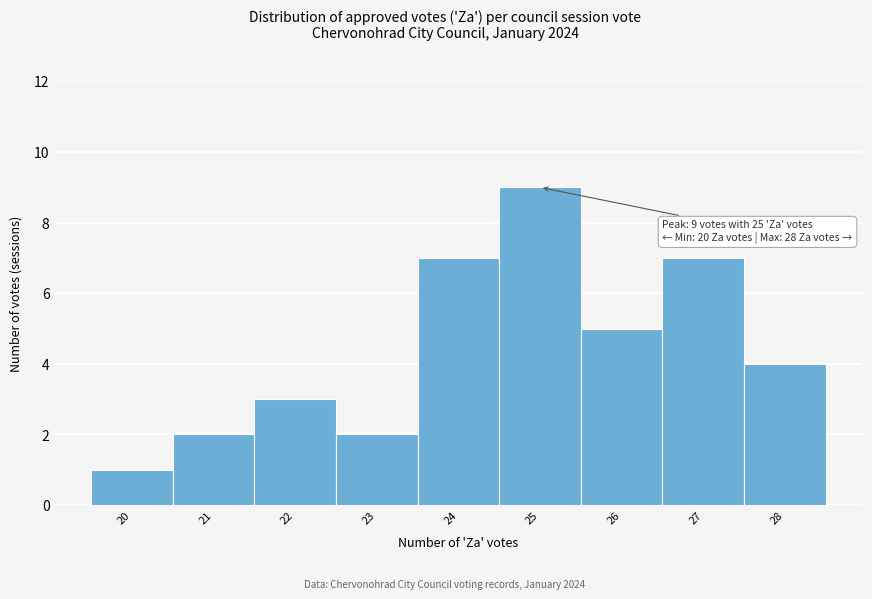

Over which range of the x-axis is the bar tallest?

24.5 to 25.5